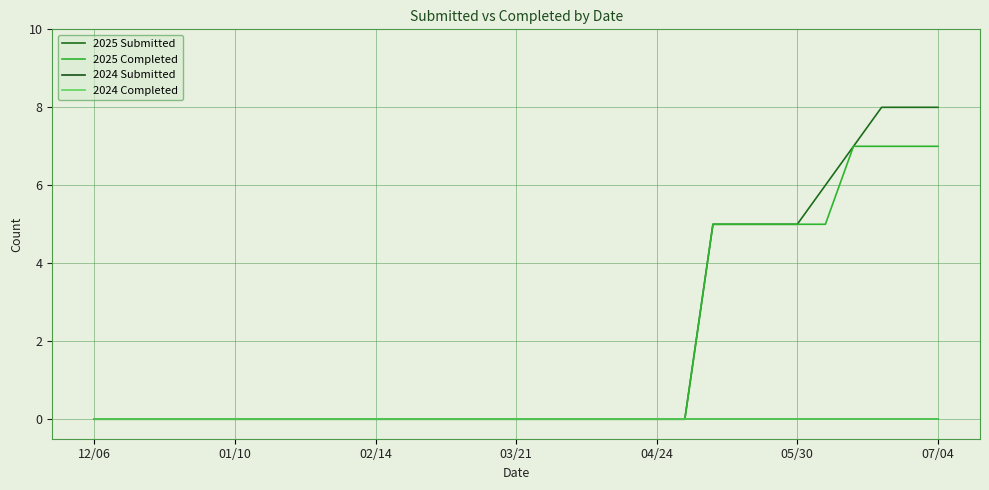

Rank the series by their maximum value, from lowest to highest.

2024 Submitted, 2024 Completed, 2025 Completed, 2025 Submitted